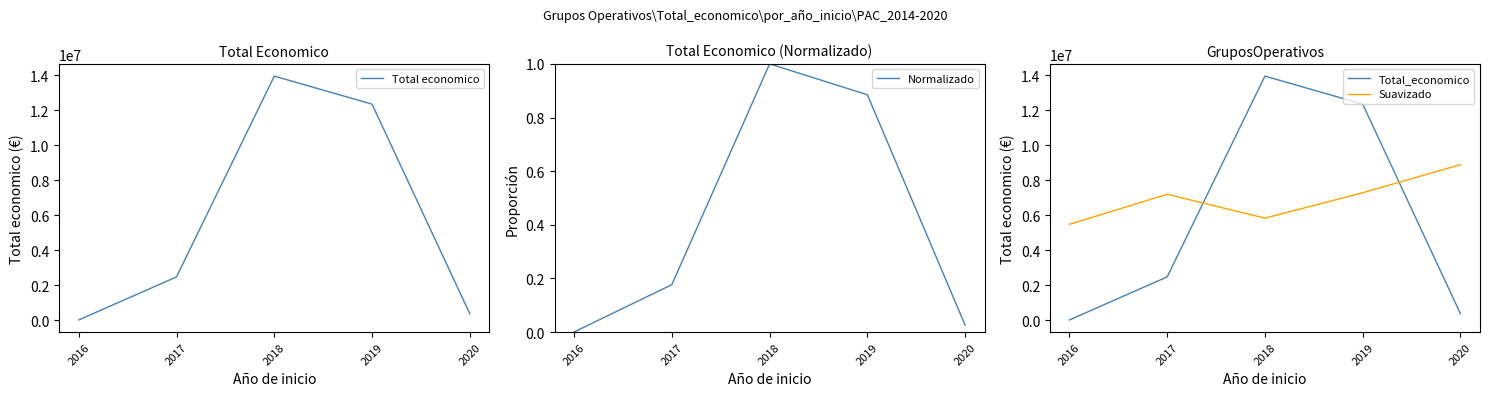

What value does the Total economico series have at 2017?

2470332